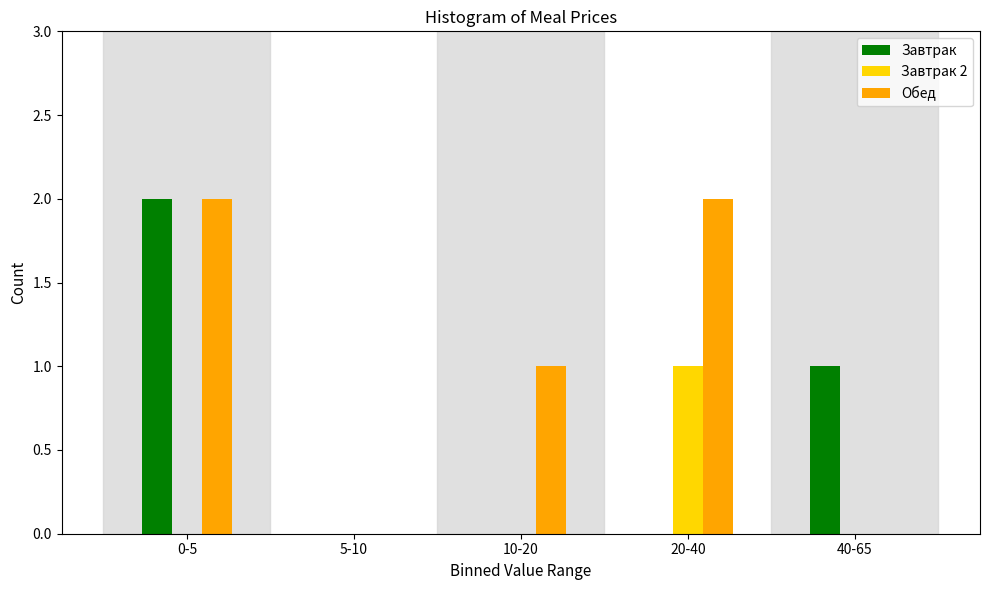

Reading left to right, list all the values displayed in this chart.

Завтрак: 0-5=2	5-10=0	10-20=0	20-40=0	40-65=1
Завтрак 2: 0-5=0	5-10=0	10-20=0	20-40=1	40-65=0
Обед: 0-5=2	5-10=0	10-20=1	20-40=2	40-65=0